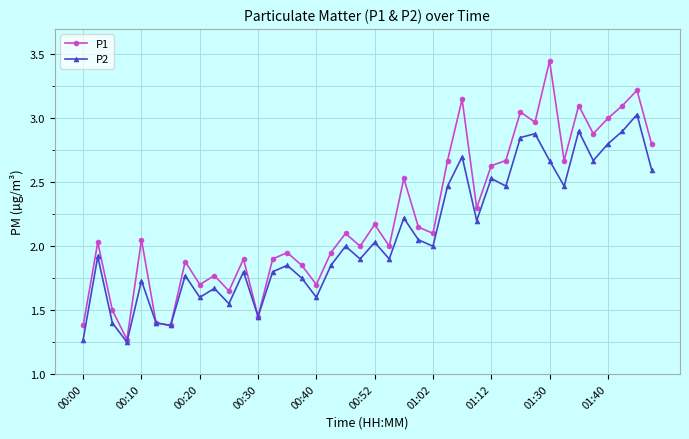

Which series has the largest total across all categories?

P1